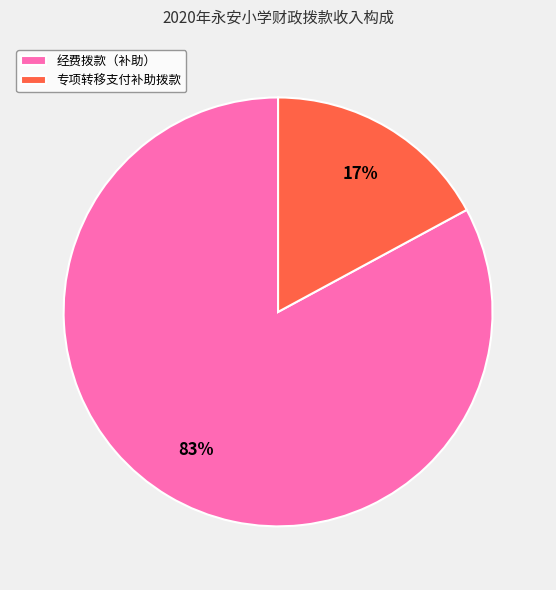

To the nearest percent, what is the combined percentage of 专项转移支付补助拨款 and 经费拨款（补助）?

100%